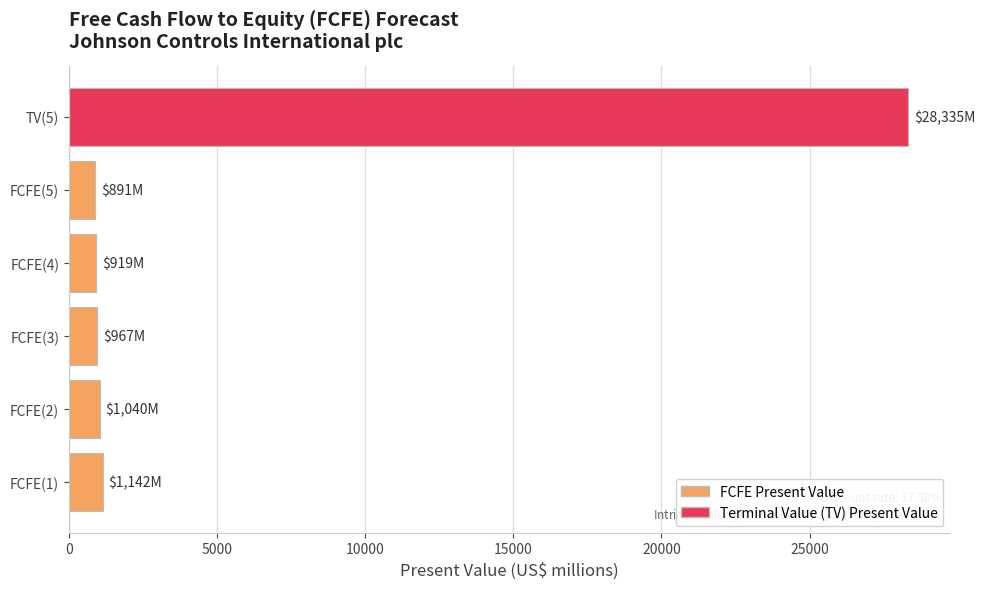

How many categories are shown in the chart?

6